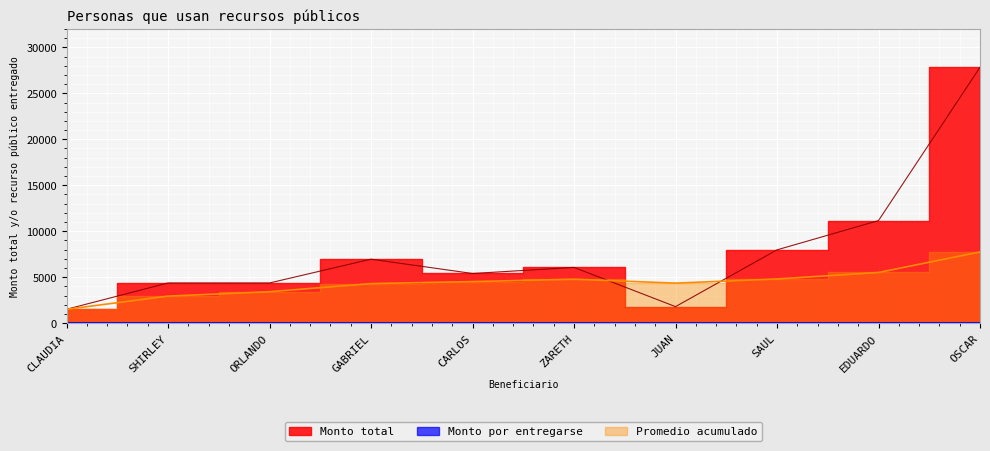

How many points are higher than both their immediate neighbors (excluding endpoints)?

2